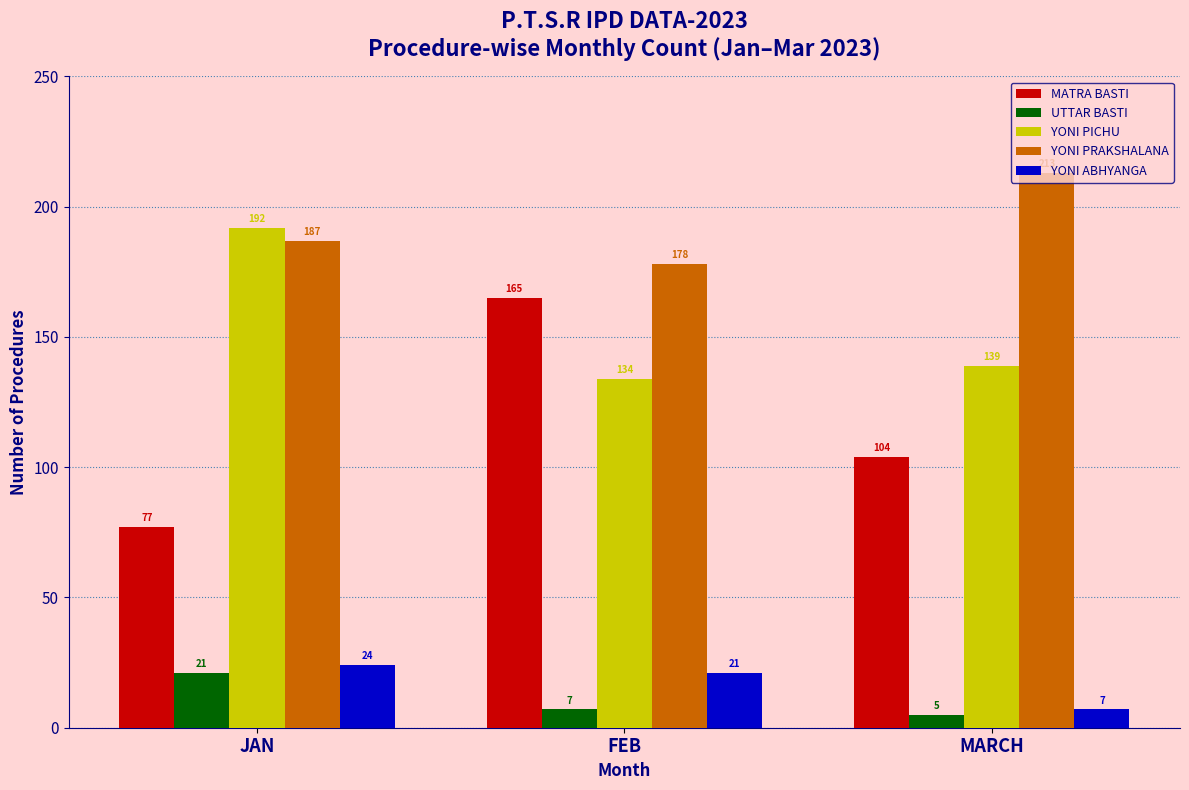

Is it true that UTTAR BASTI equals 21 at JAN?

True